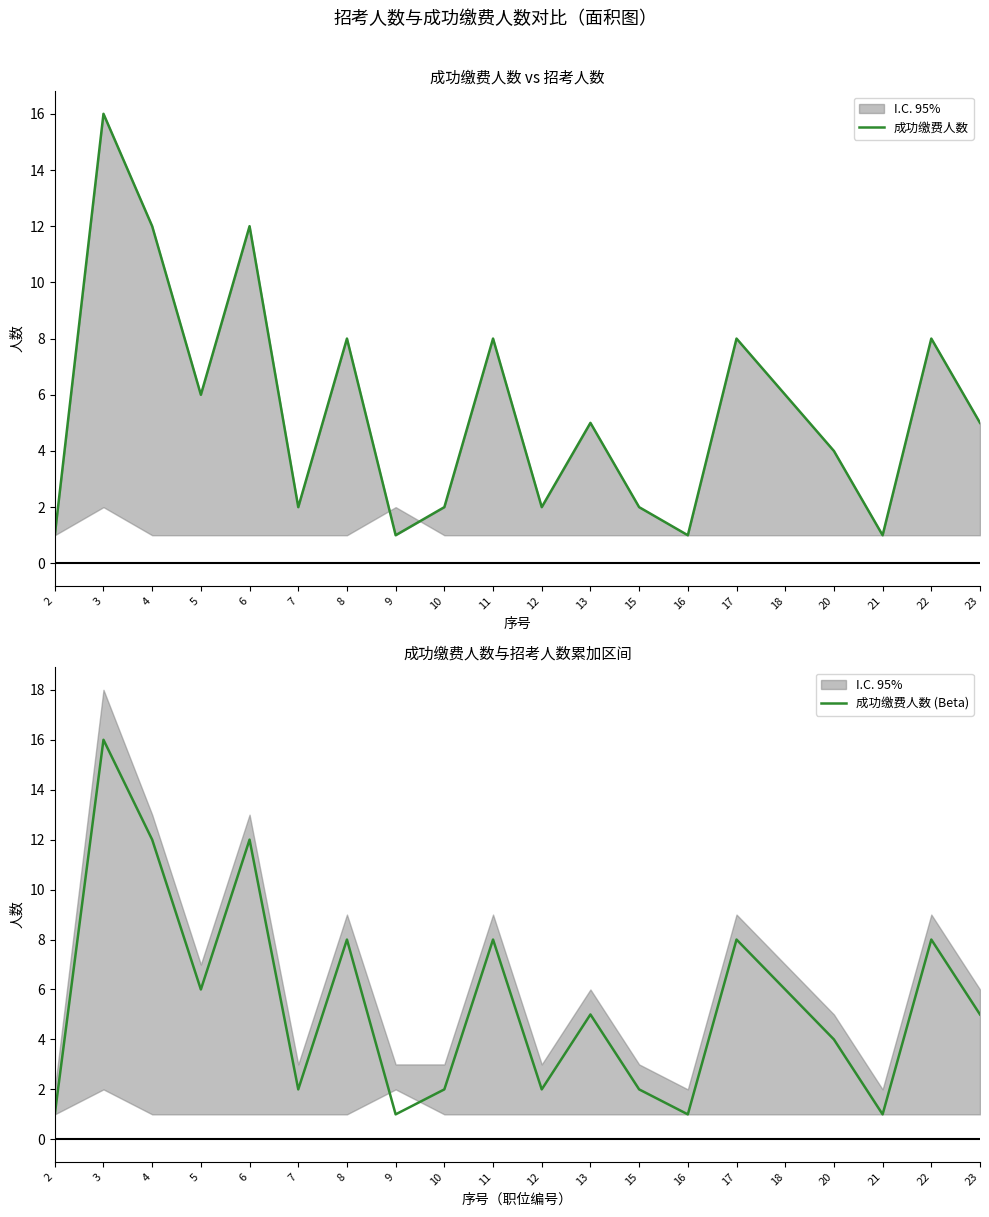

Between 20 and 6, which is larger?

6